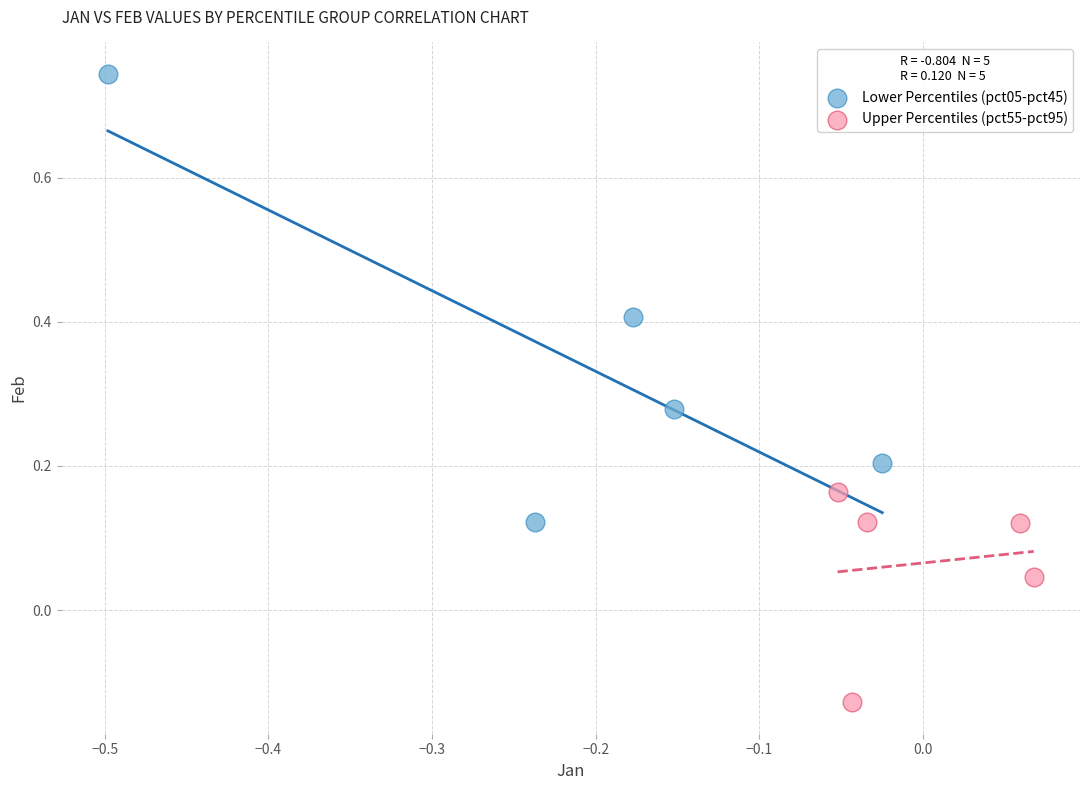

Which series has the widest spread of Y values?

Lower Percentiles (pct05-pct45)